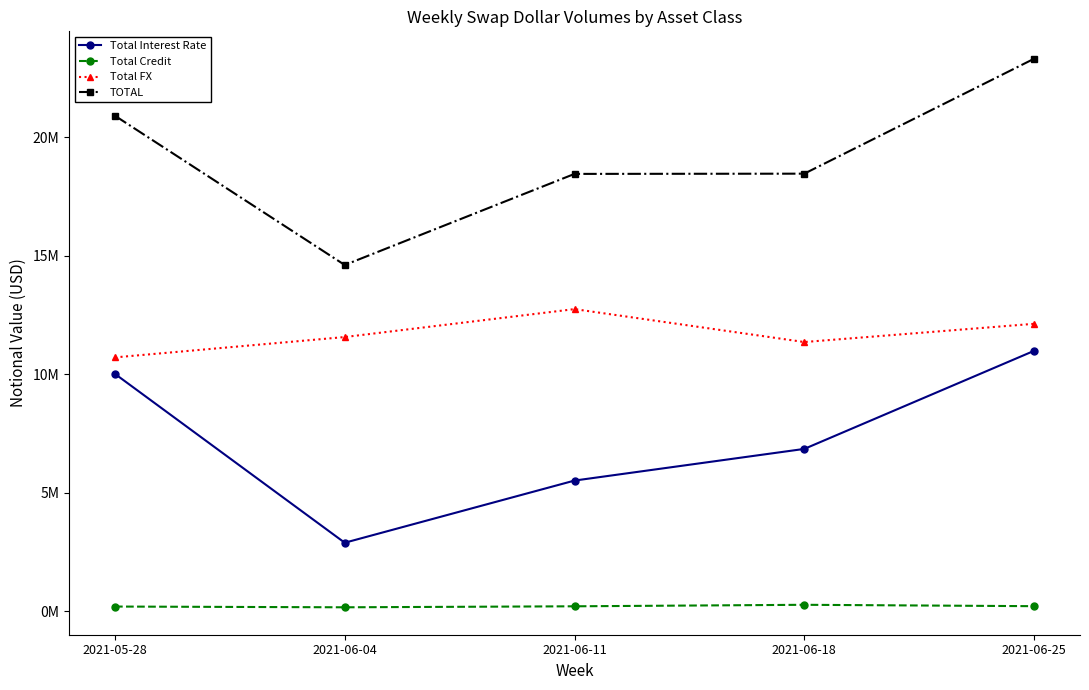

What is the difference between the Total Interest Rate values at 2021-06-18 and 2021-06-25?

4137474